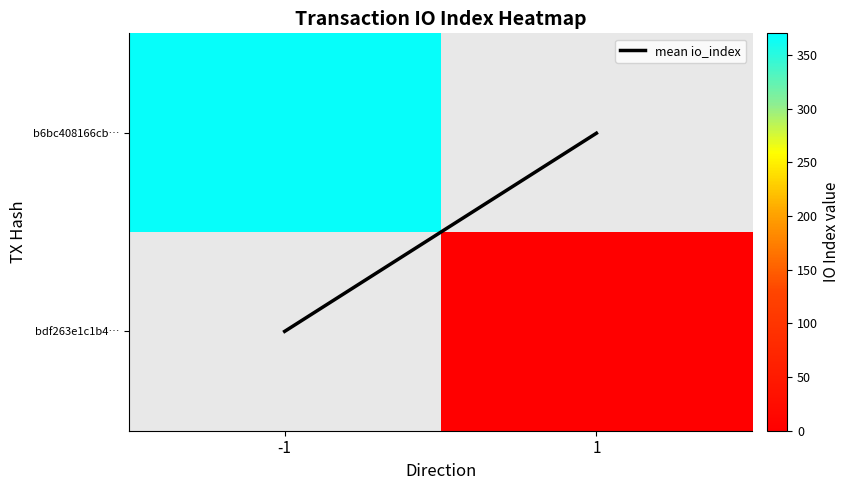

What is the highest value of the mean io_index series?

1.0